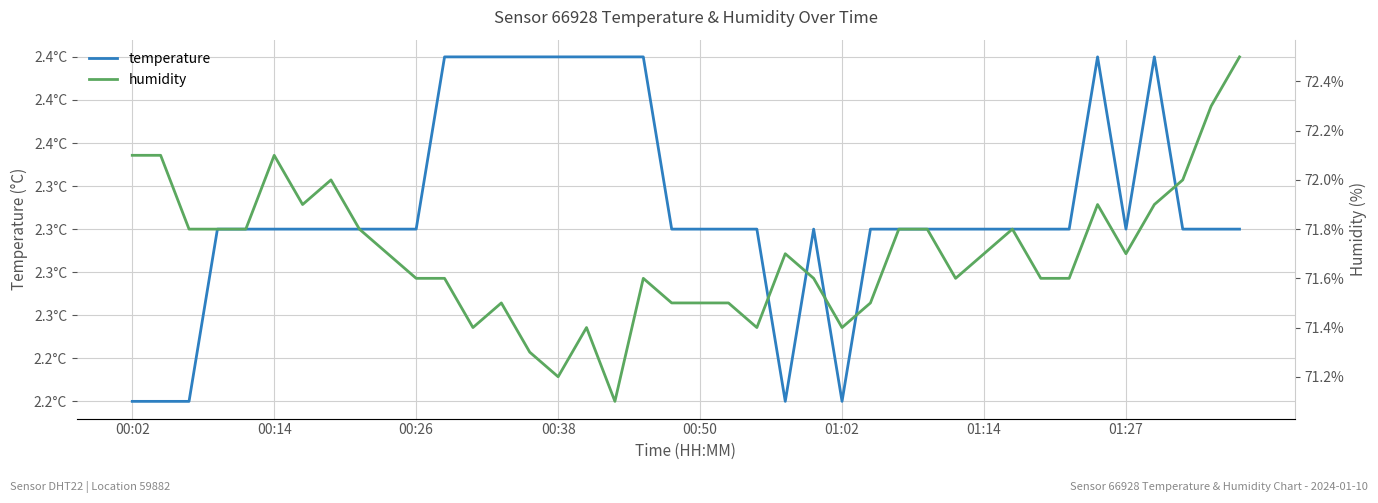

True or false: temperature has more than 0 interior local peaks.

True